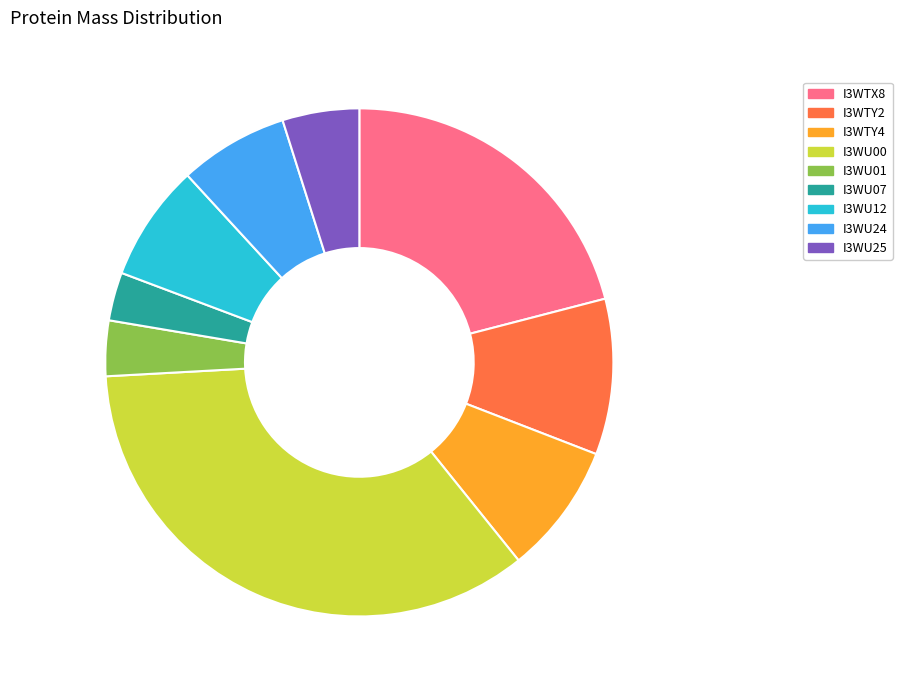

Is there any slice that represents more than half of the pie?

No